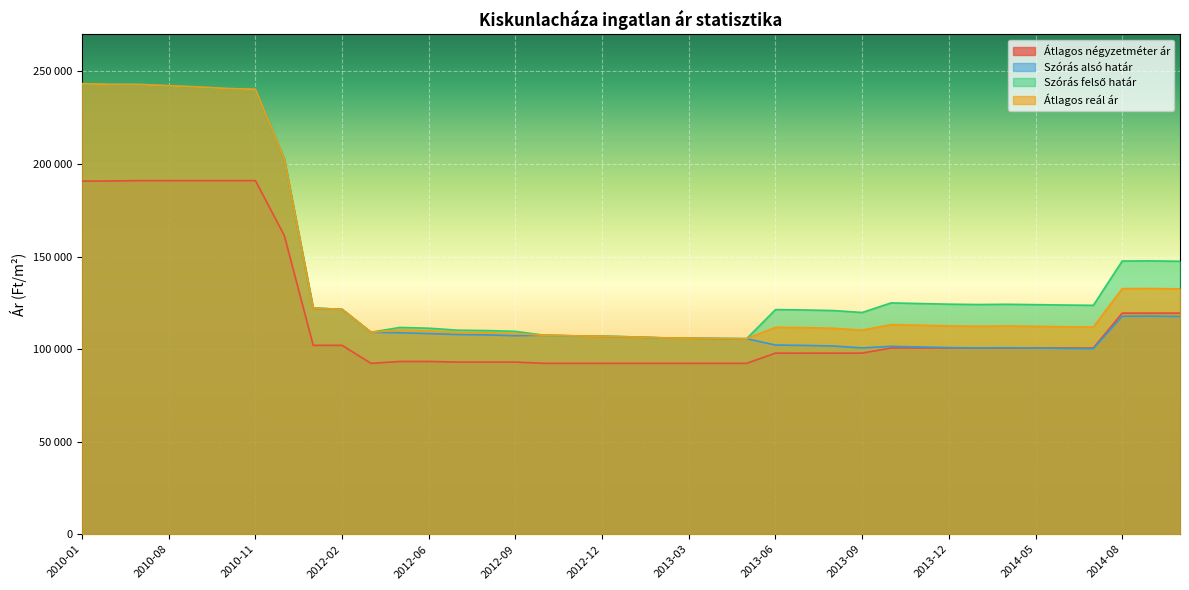

What is the difference between the highest and lowest values at 2012-07?

17241